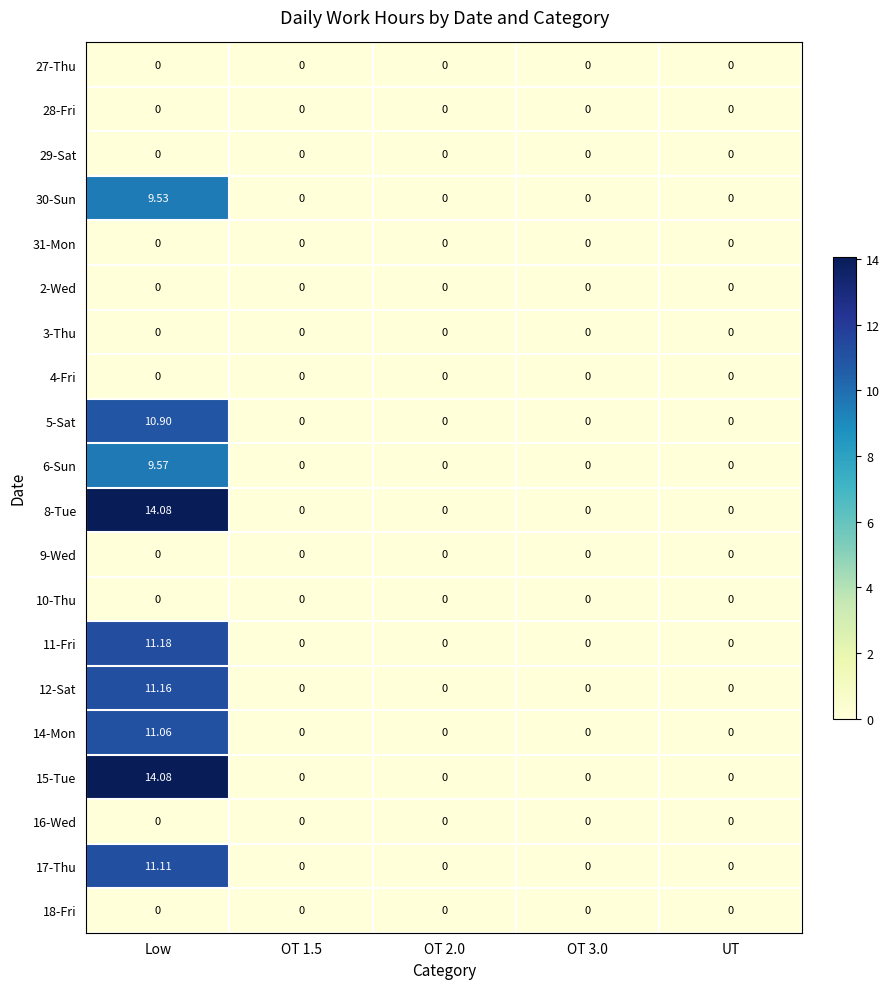

How many positive values does the 14-Mon series have?

1